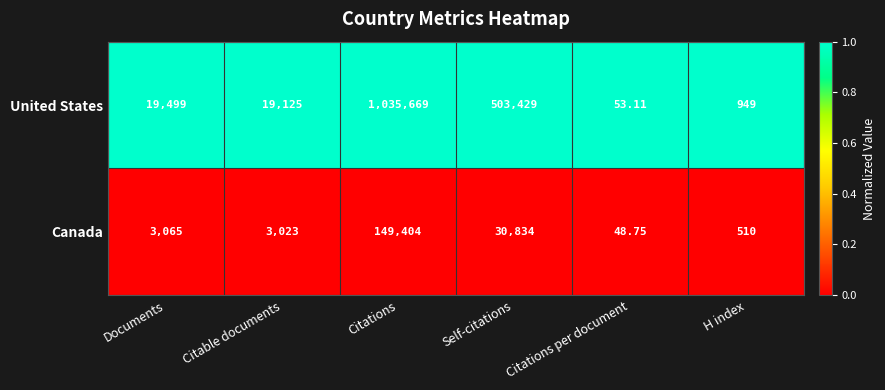

Which series changed the most between Citations and H index?

United States